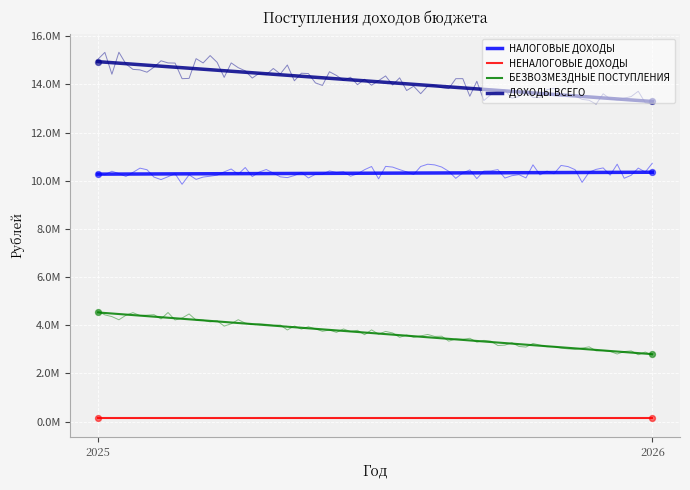

Which series has the largest total across all categories?

ДОХОДЫ ВСЕГО